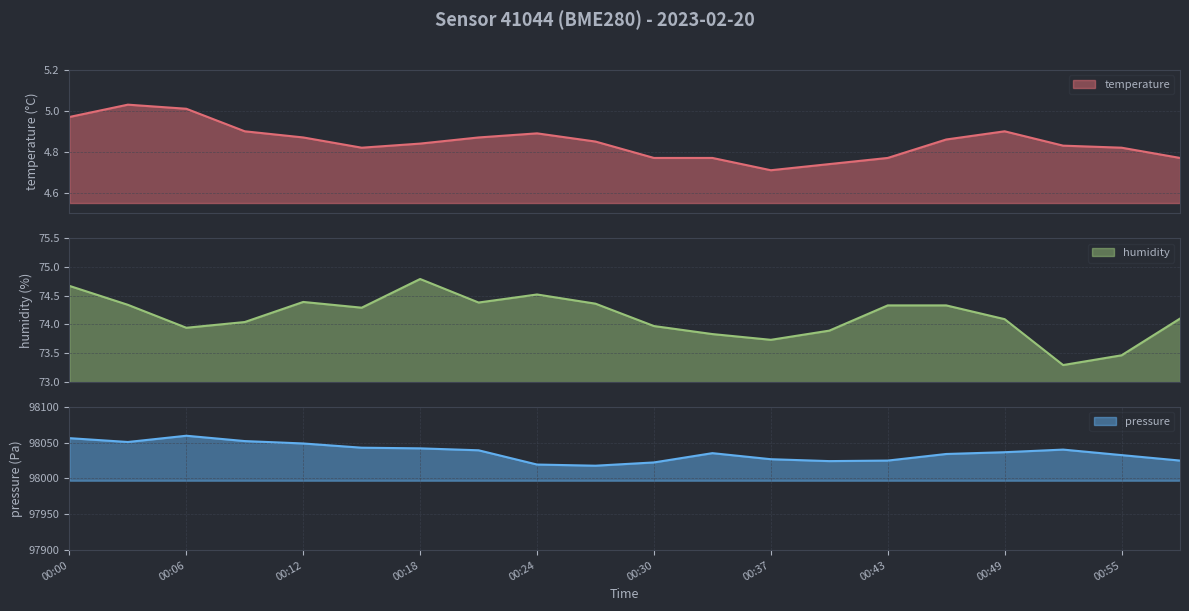

List the series in order of their peak value, highest first.

pressure, humidity, temperature